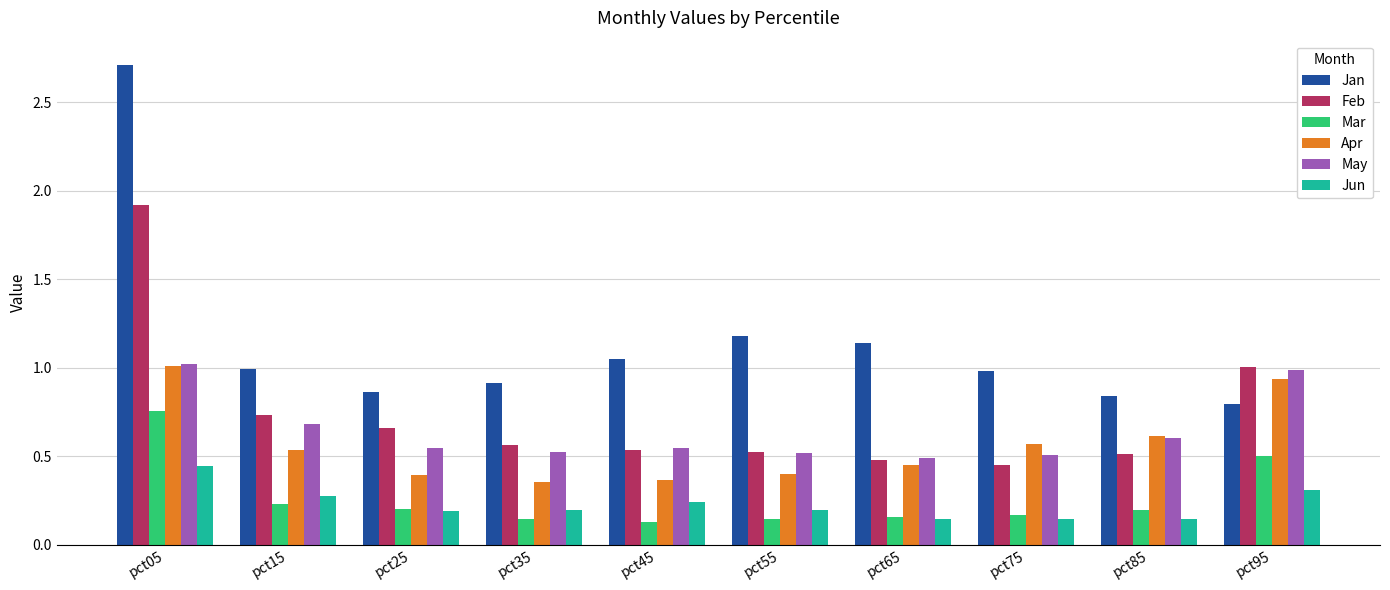

At which label does Mar reach its peak?

pct05